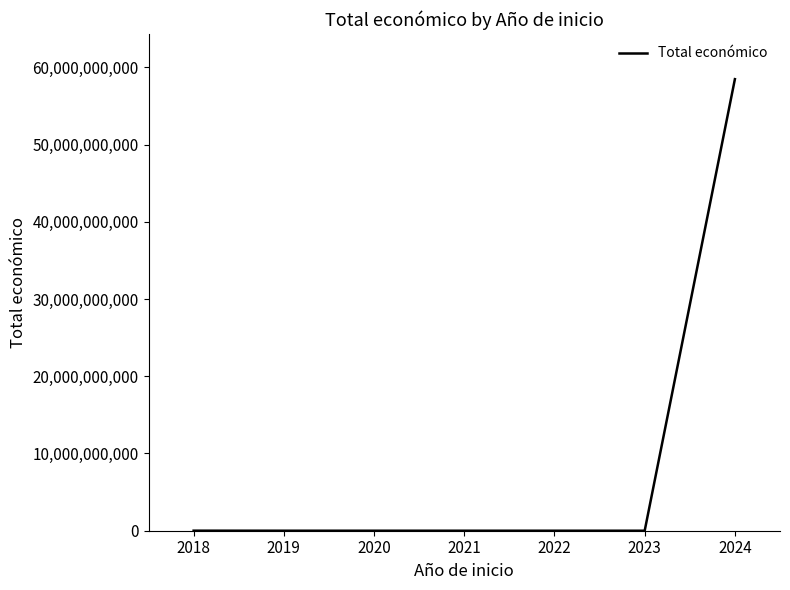

Is this an area chart (filled region under the line)?

No